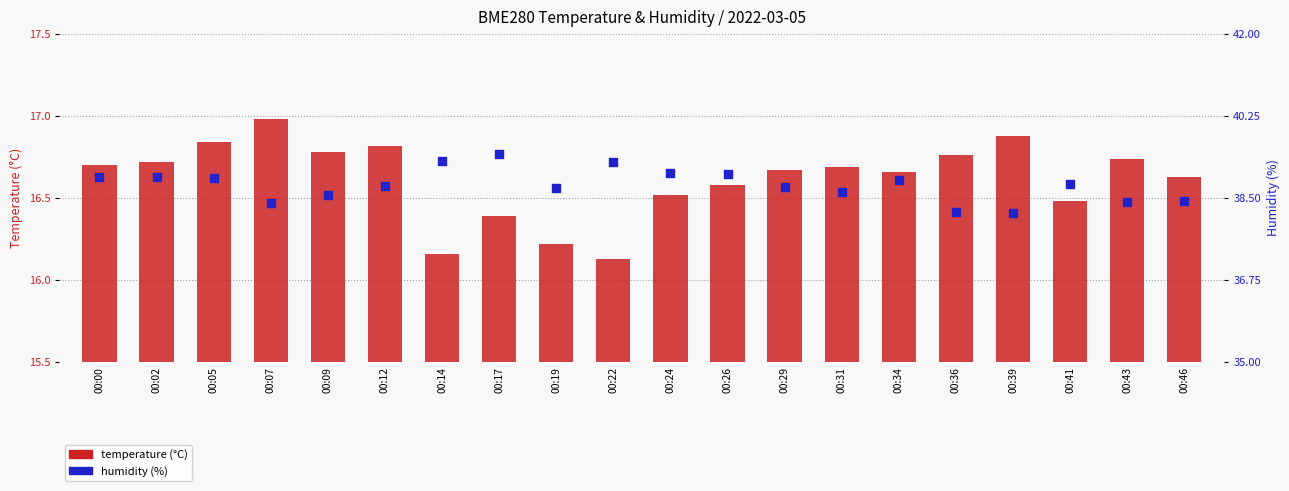

Which series contains the lowest Y value?

temperature (°C)